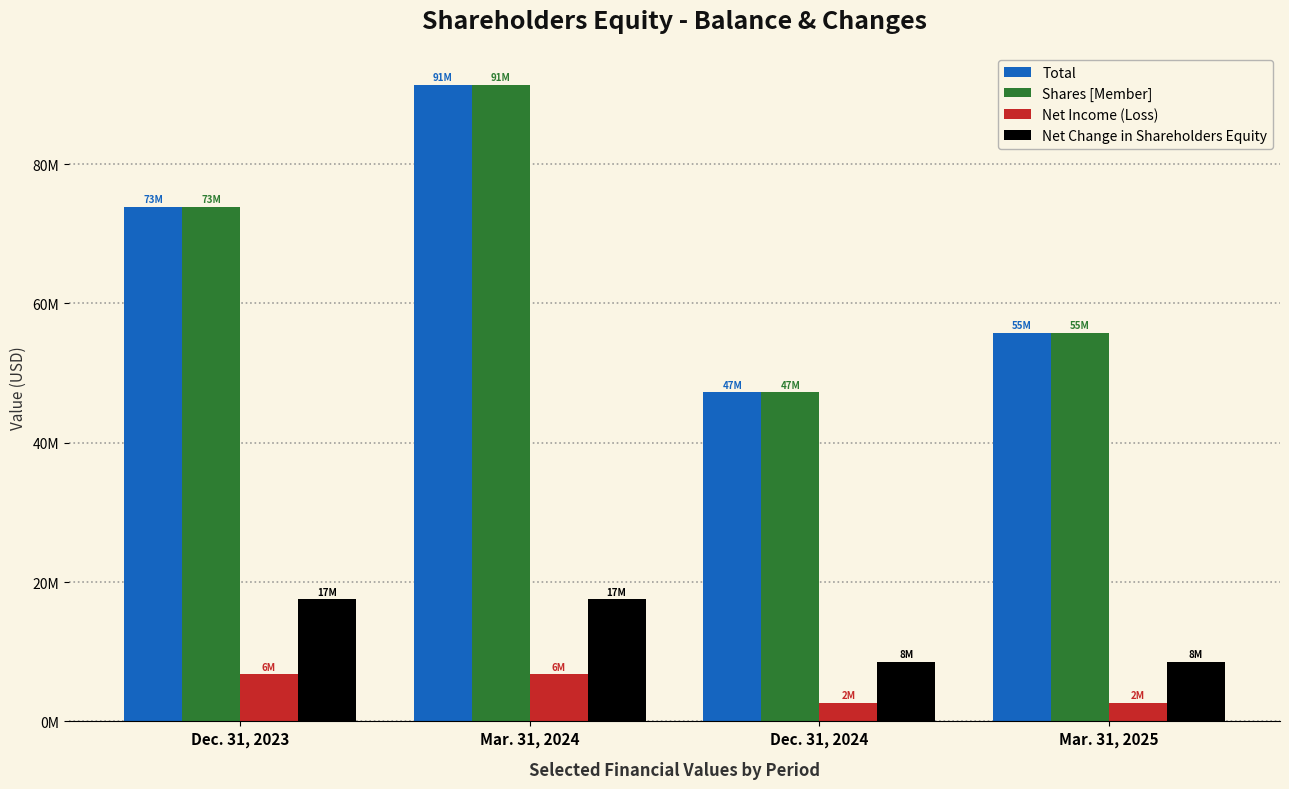

Does the chart contain stacked bars?

No